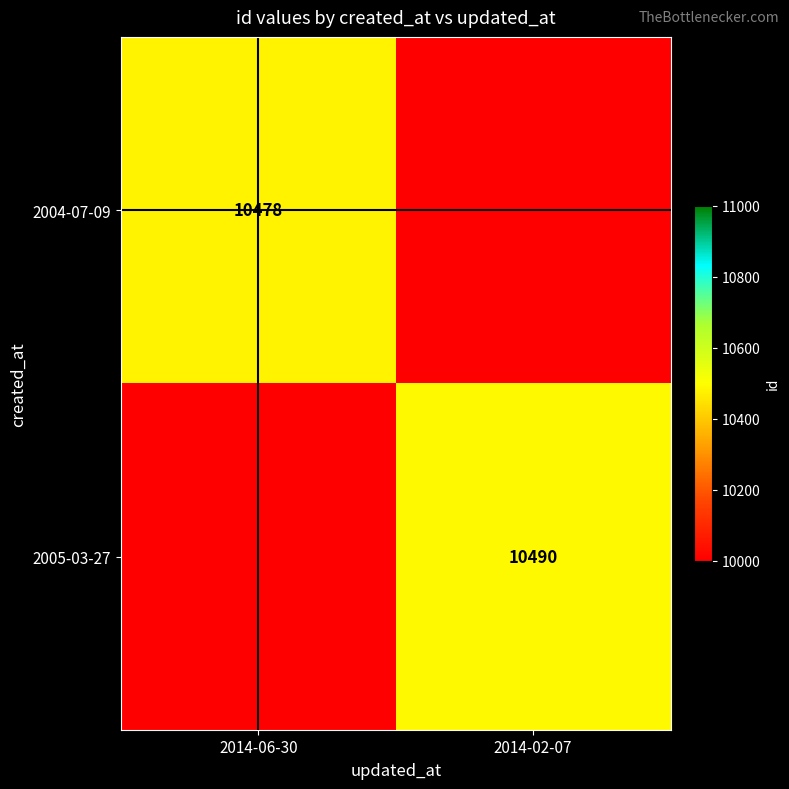

The 2004-07-09 series shows 5214 at 2014-06-30. True or false?

False